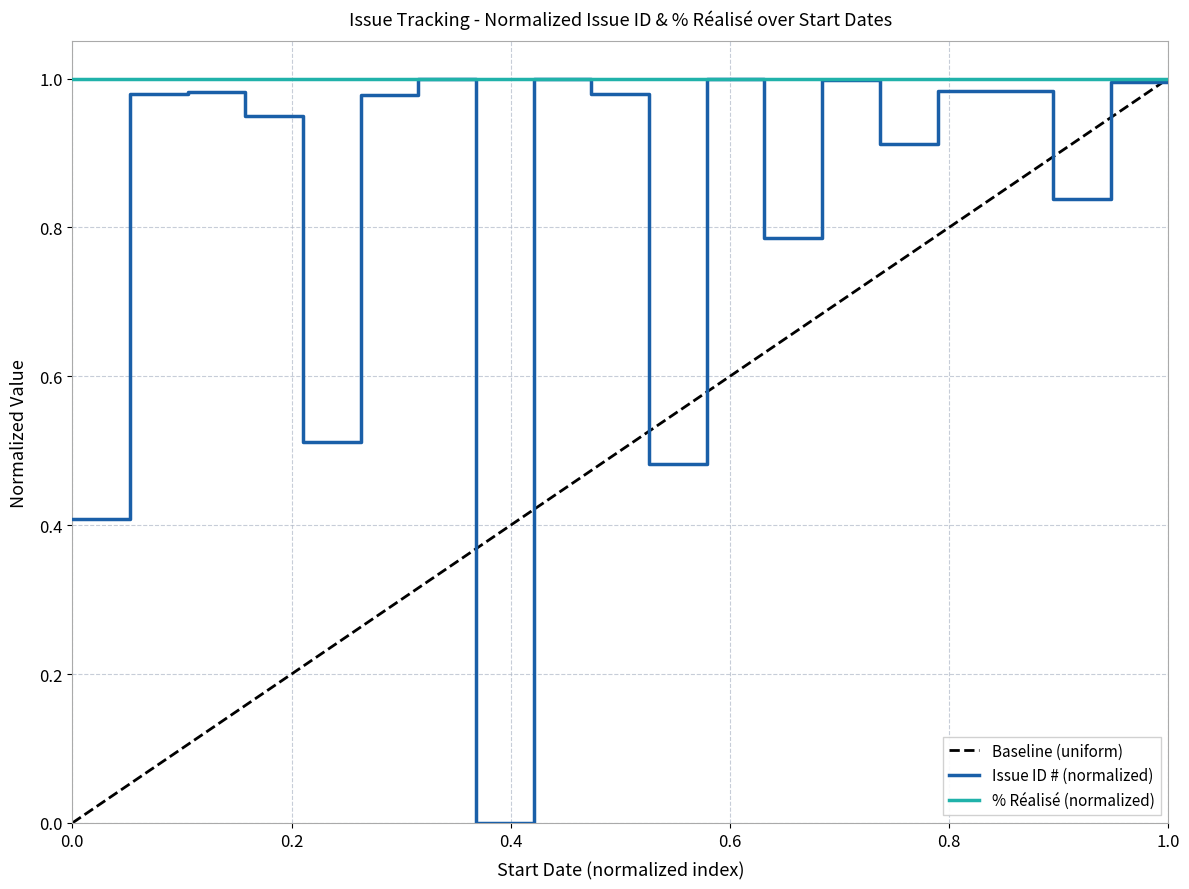

True or false: there are more than 0 points higher than both neighbors.

True